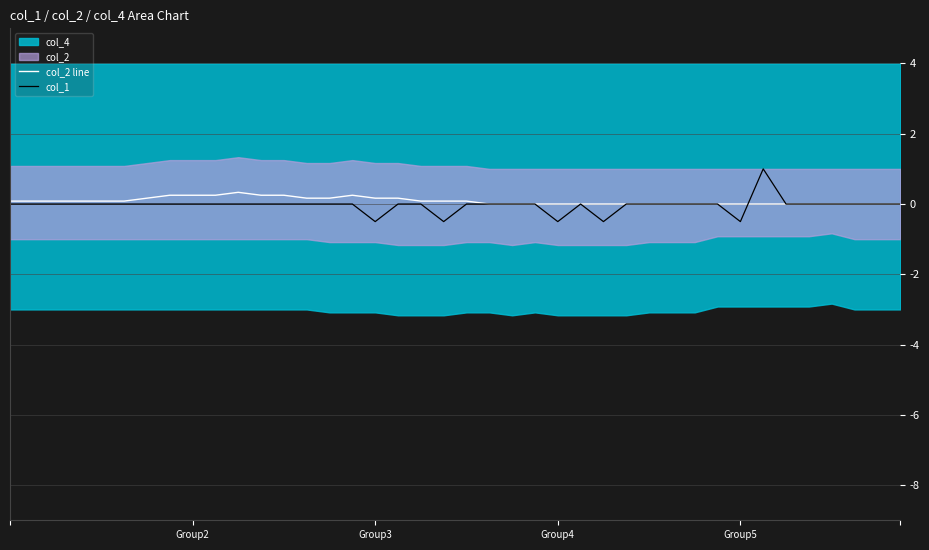

Rank the series by their average value, from highest to lowest.

col_2 line, col_1